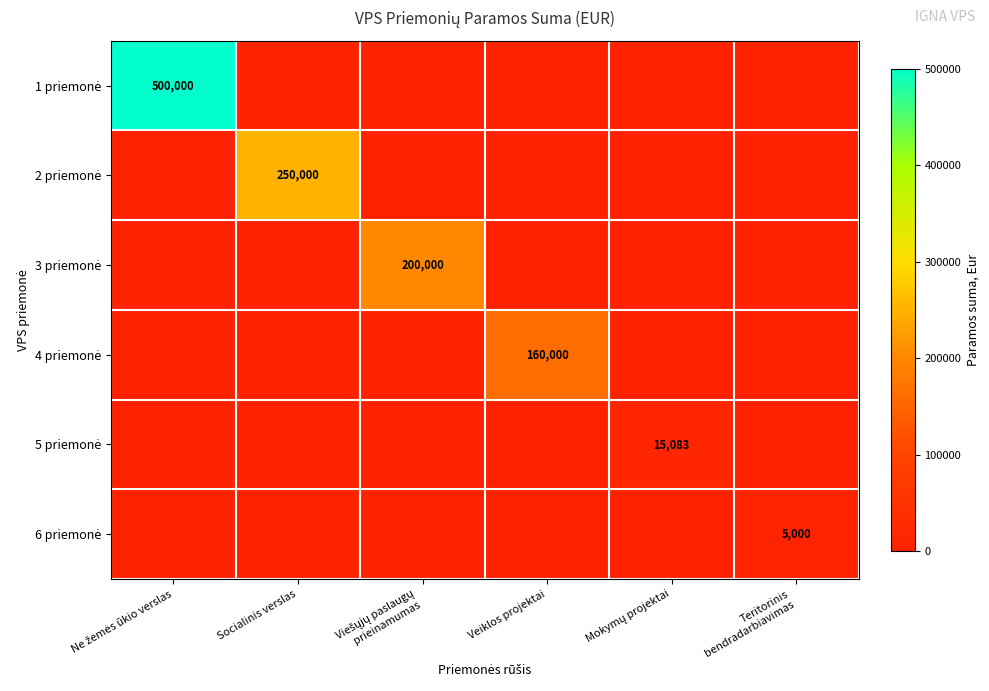

Is it true that 1 priemonė equals 0.0 at Viešųjų paslaugų prieinamumas?

True